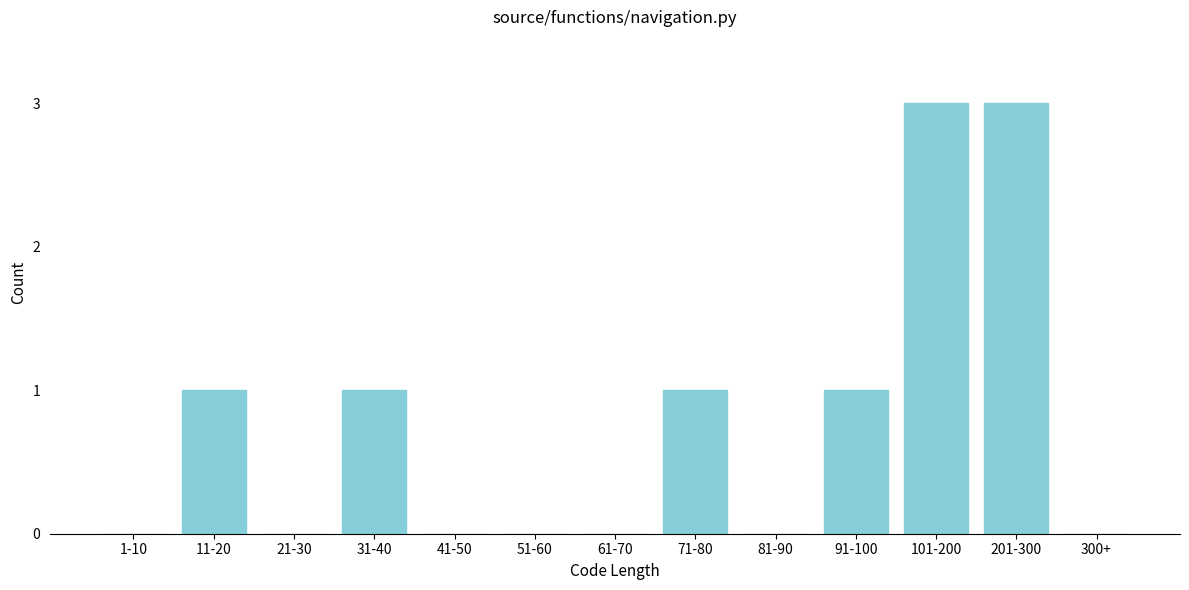

Reading right to left, what are all the values shown in this chart?

300+=0	201-300=3	101-200=3	91-100=1	81-90=0	71-80=1	61-70=0	51-60=0	41-50=0	31-40=1	21-30=0	11-20=1	1-10=0